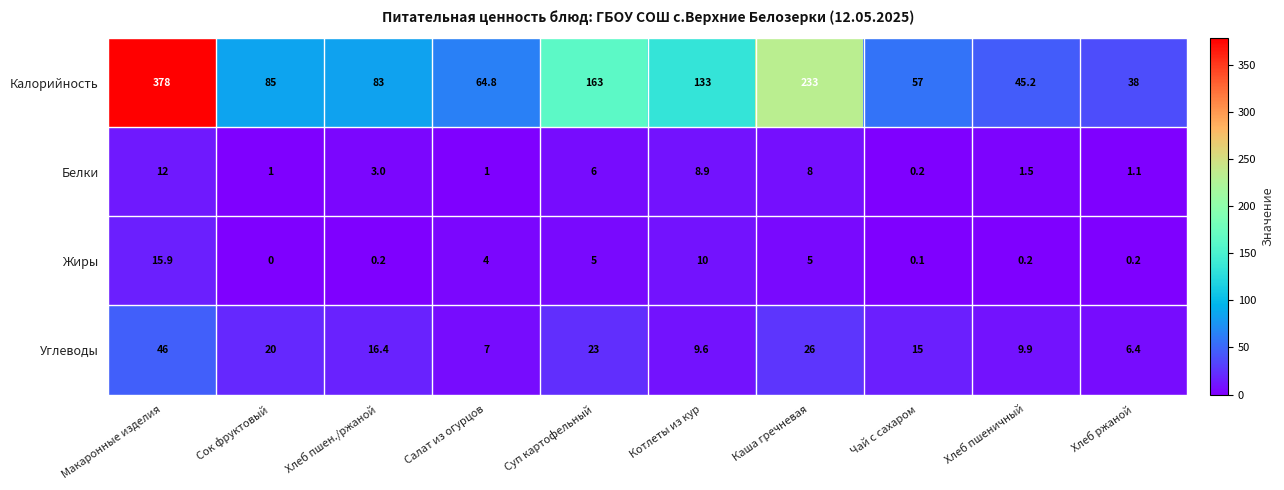

True or false: Калорийность has a value of 233.0 at Каша гречневая.

True